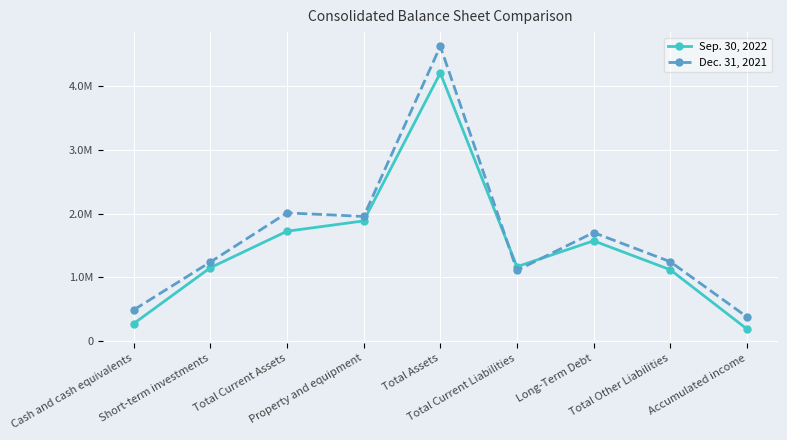

Where do Sep. 30, 2022 and Dec. 31, 2021 first cross each other?

Total Assets and Total Current Liabilities